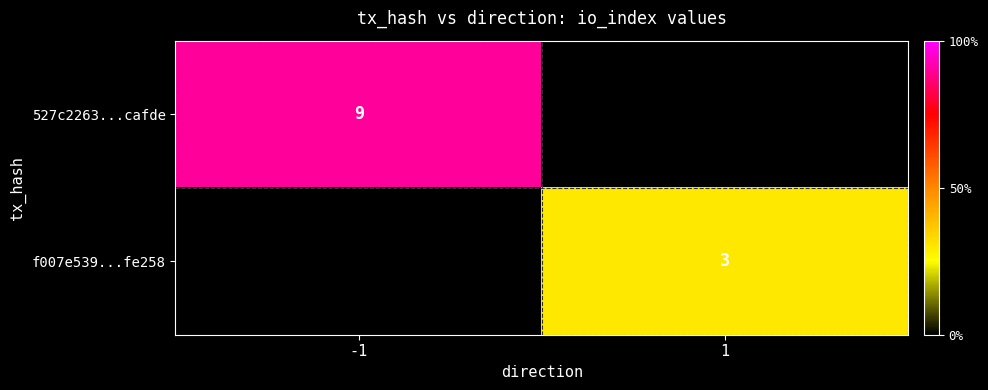

Is it true that f007e539...fe258 equals 3 at 1?

True